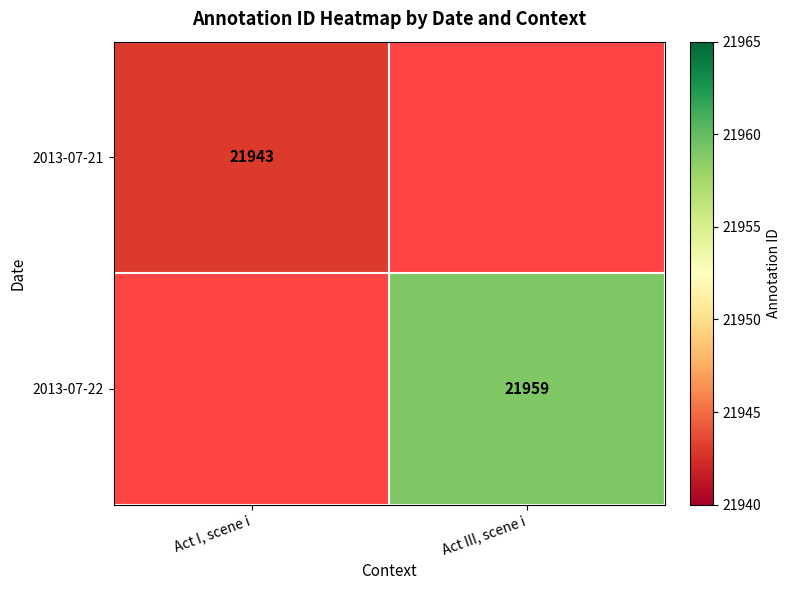

Which label corresponds to the smallest value in the chart?

Act I, scene i